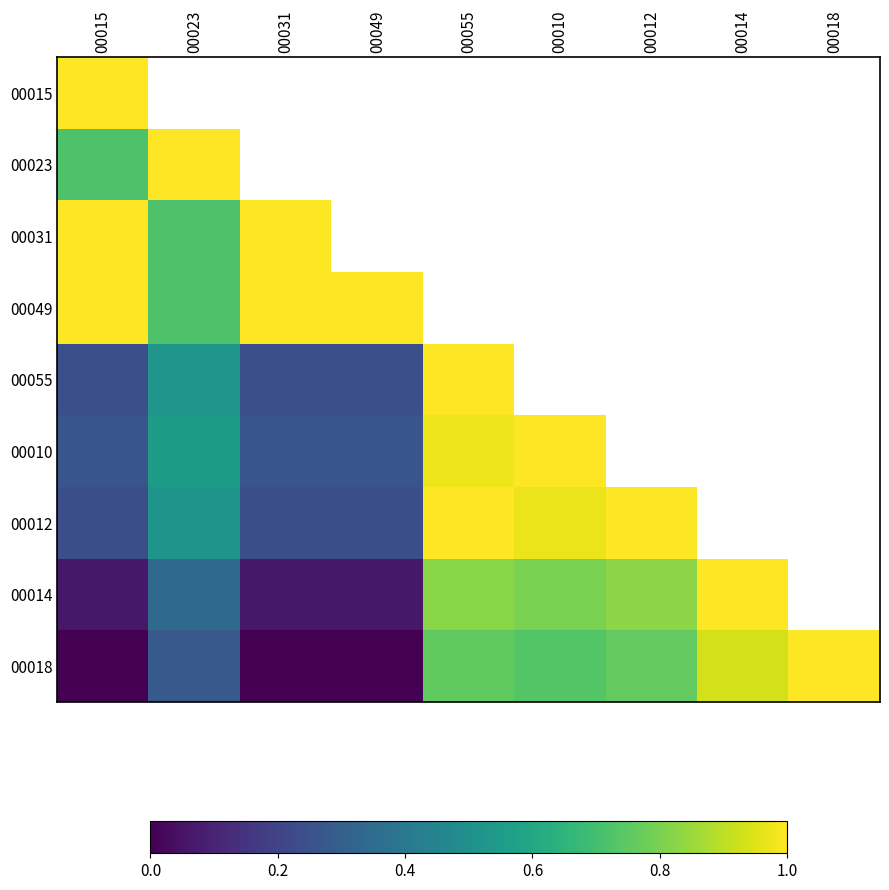

What is the highest value of the 00049 series?

1.0